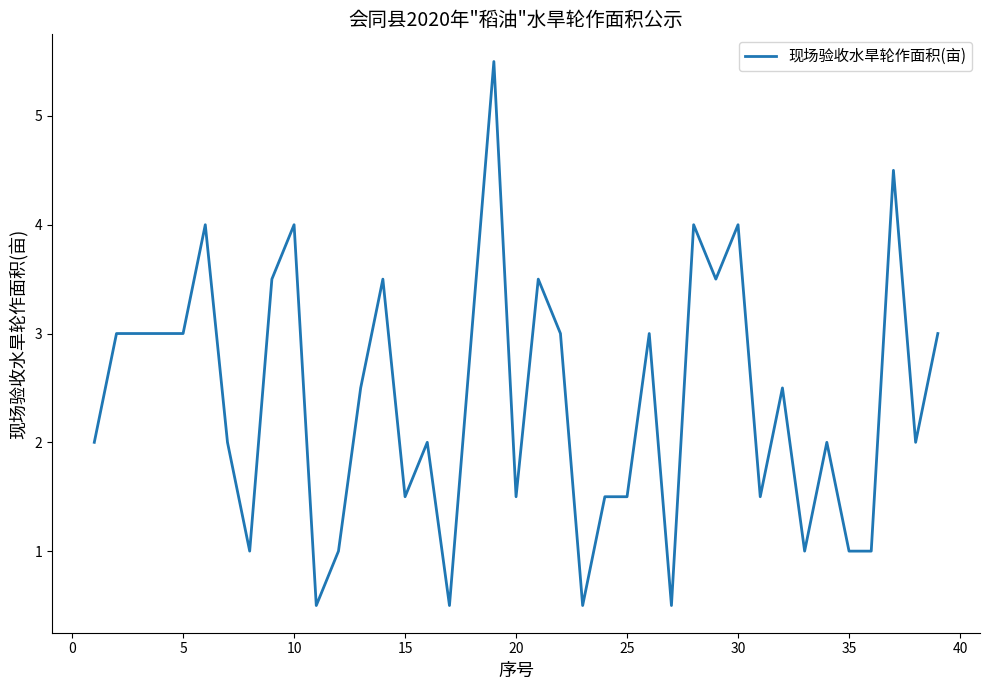

What is the smallest value displayed?

0.5